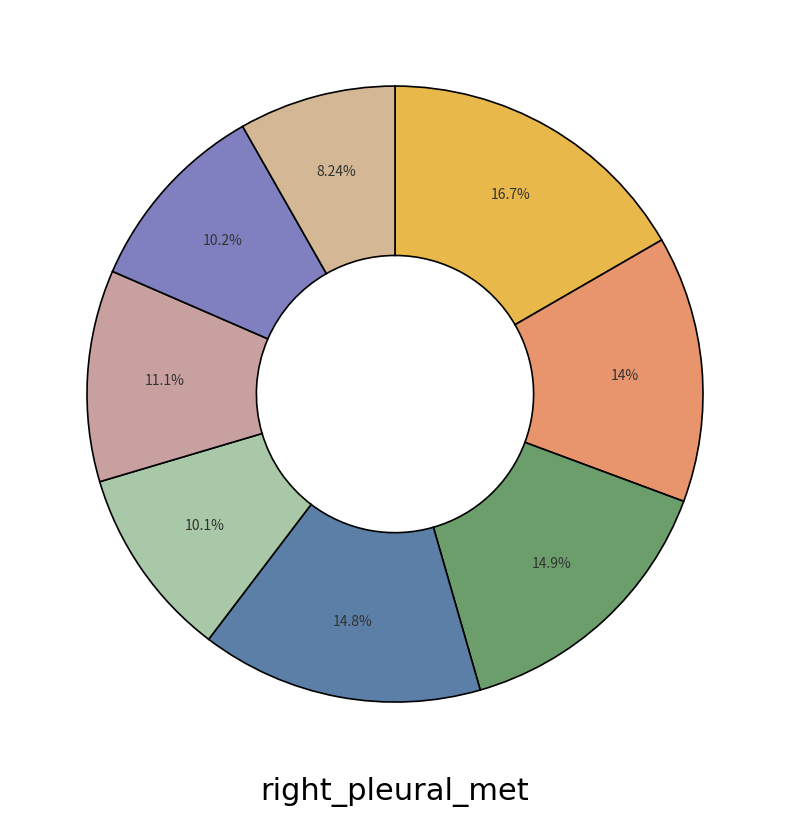

How many slices are in this pie chart?

8